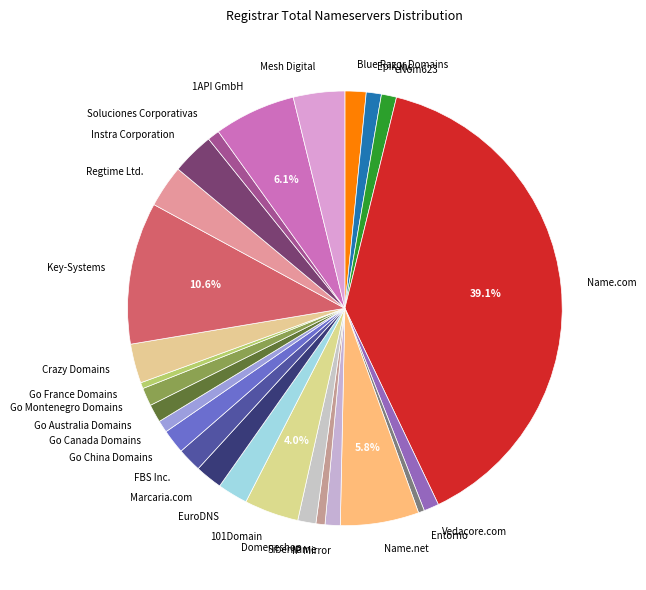

Count the number of slices in the pie.

26